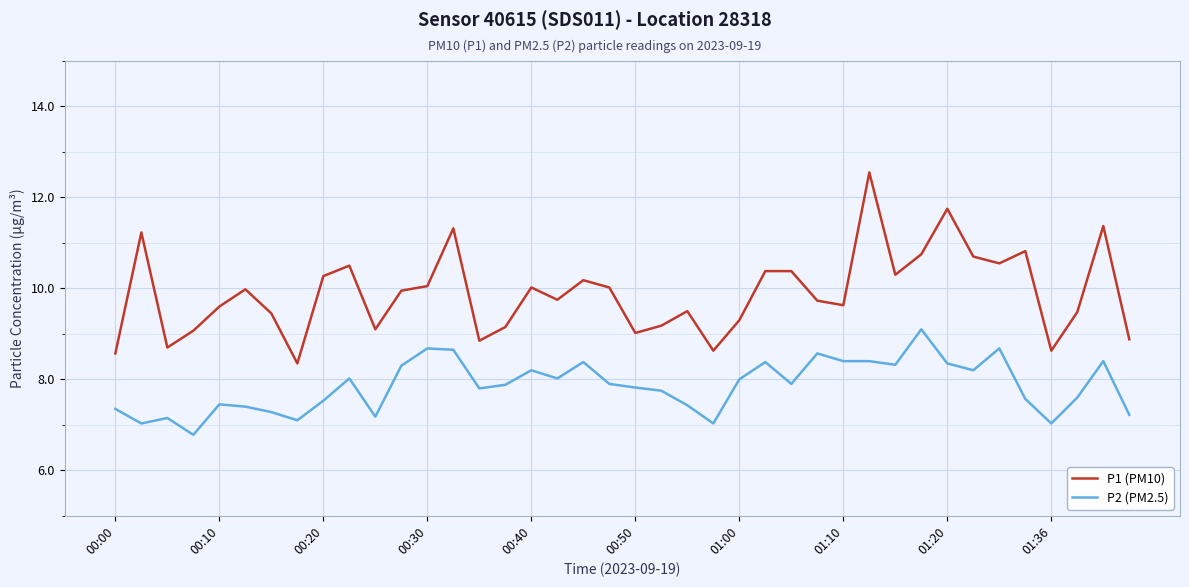

What is the difference between the maximum and minimum values in the P2 (PM2.5) series?

2.3